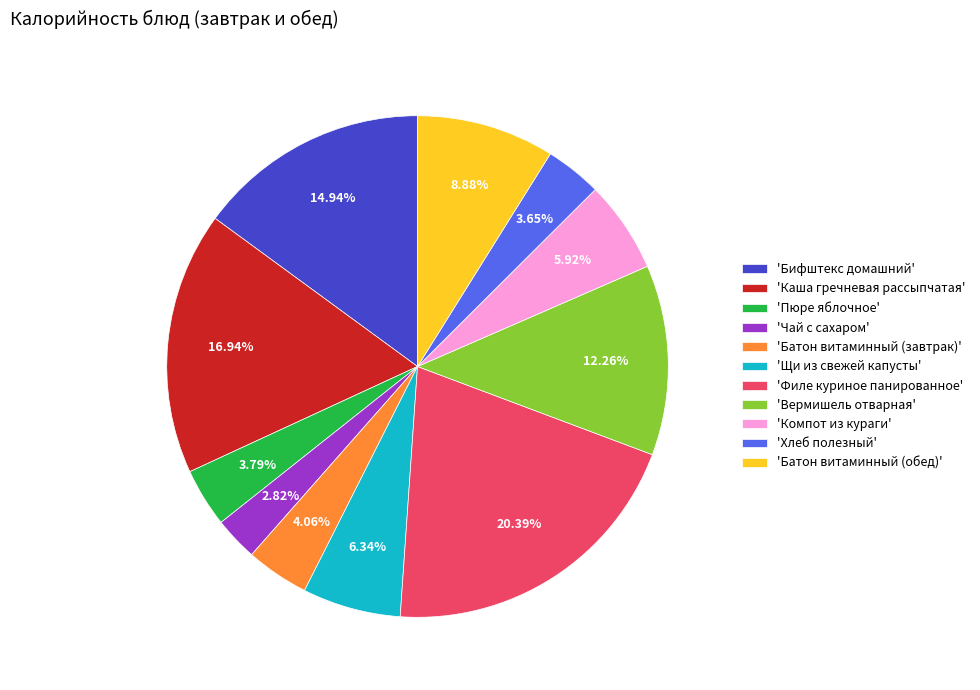

What is the ratio of the value at 'Каша гречневая рассыпчатая' to the value at 'Чай с сахаром'?

6.0